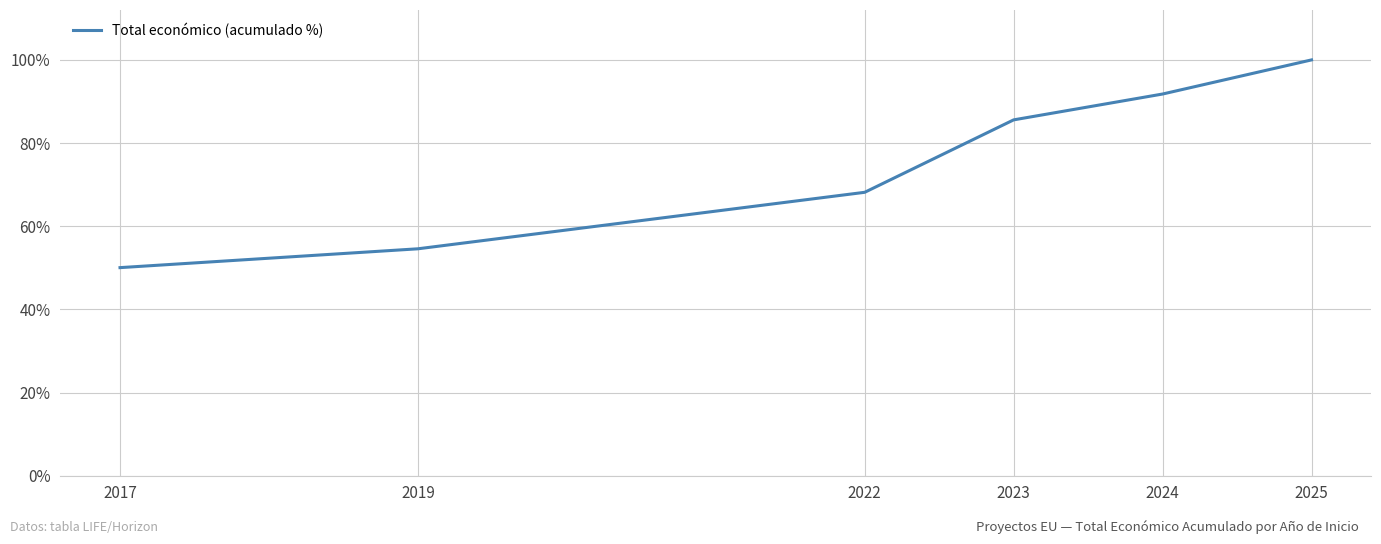

List the labels in order of value, largest first.

2025, 2024, 2023, 2022, 2019, 2017